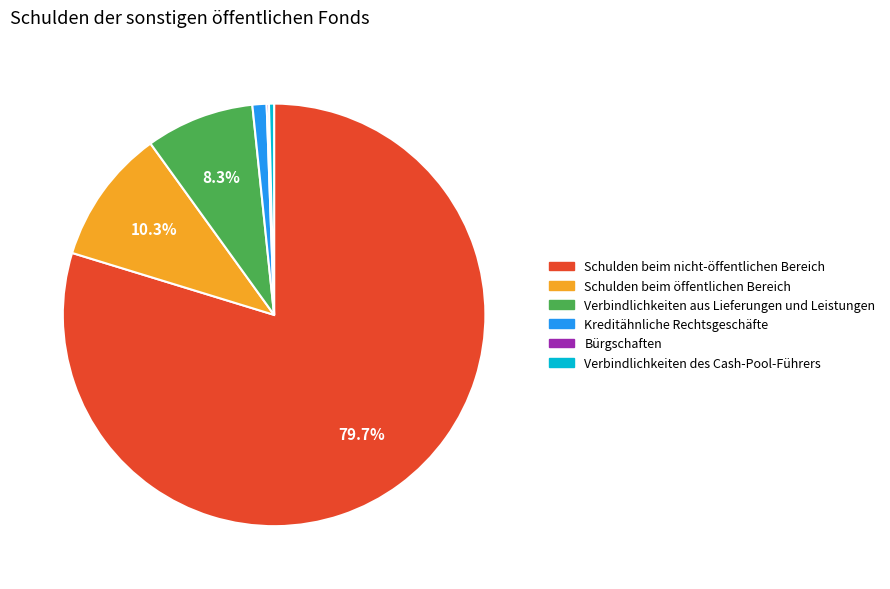

Is there a majority slice in this chart?

Yes